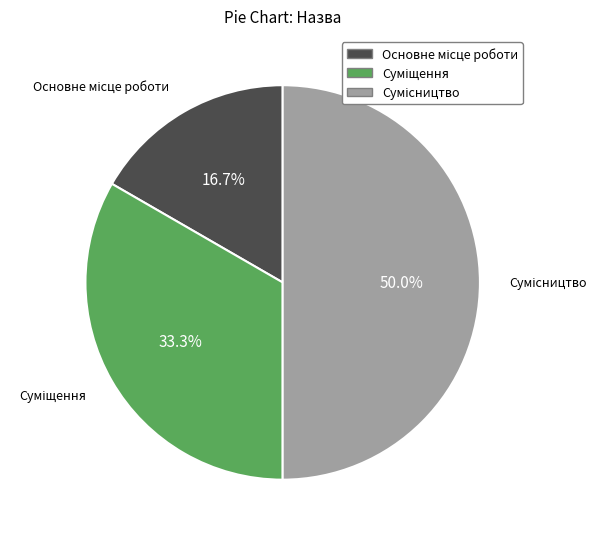

How many segments does this pie chart have?

3